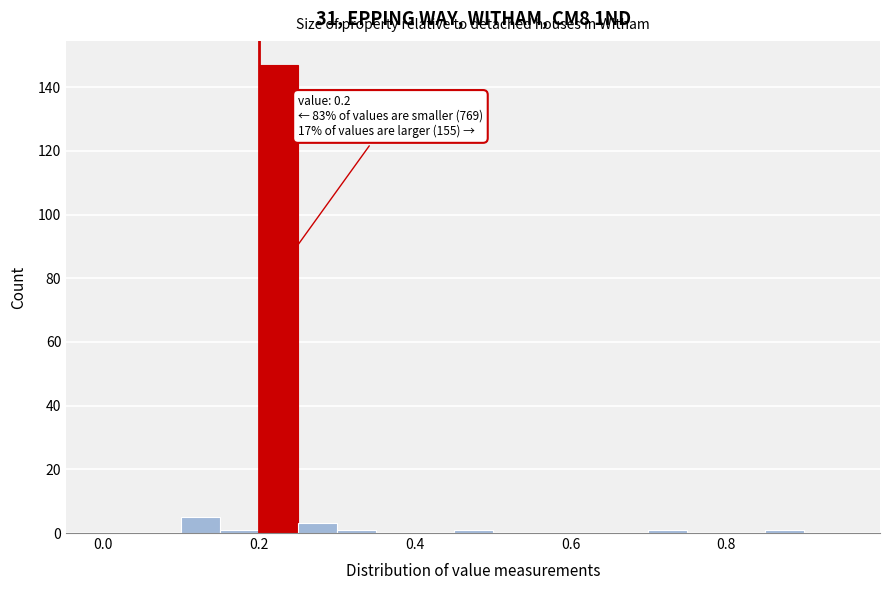

Read against the x-axis, roughly where is the centre of the tallest bar?

0.22